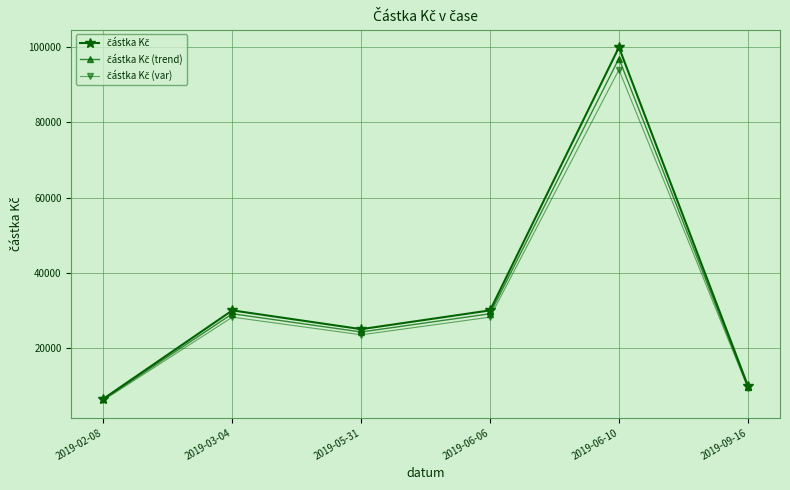

What is the smallest value displayed?

6110